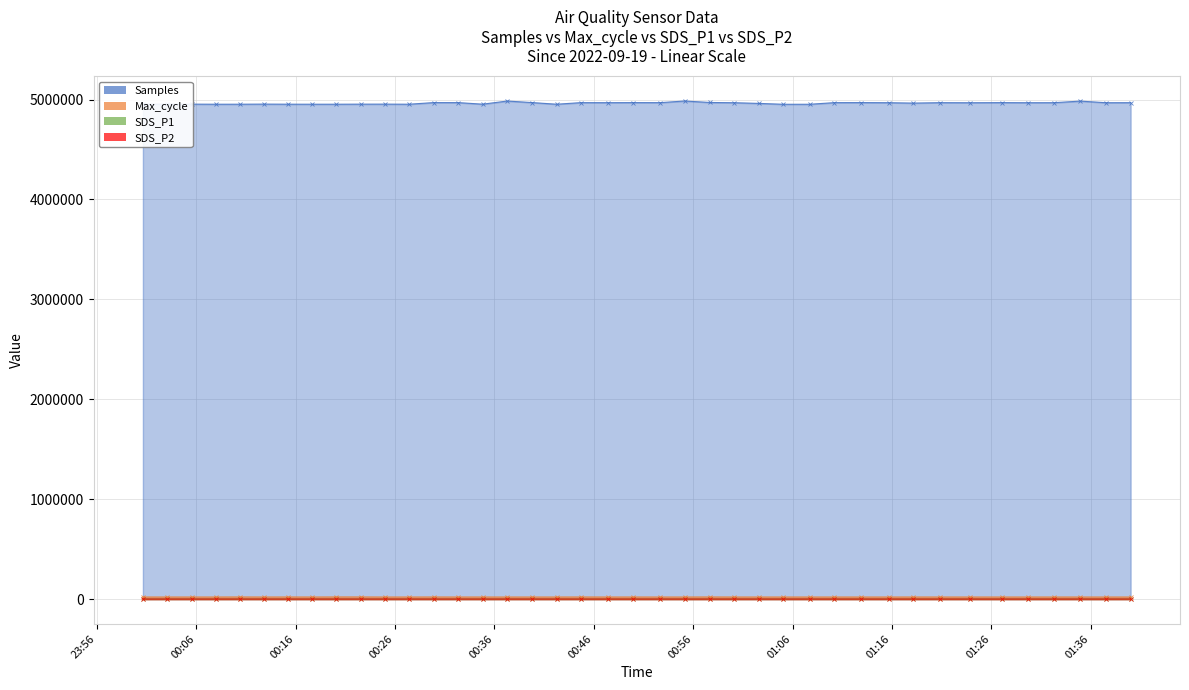

What position from the right is 2022/09/19 01:29:44?

5